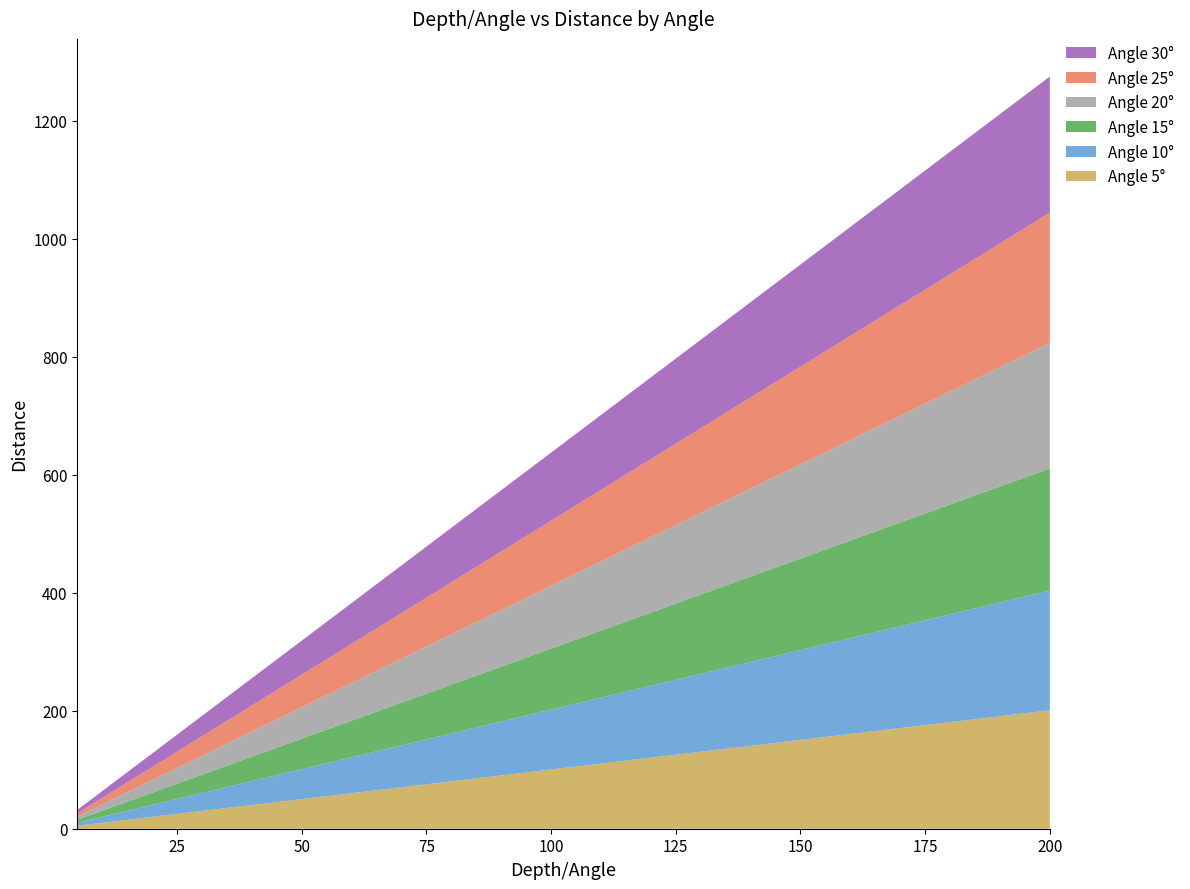

Reading right to left, extract all data points from this chart.

5: 200=200.8	195=195.7	190=190.7	185=185.7	180=180.7	175=175.7	170=170.6	165=165.6	160=160.6	155=155.6	150=150.6	145=145.6	140=140.5	135=135.5	130=130.5	125=125.5	120=120.5	115=115.4	110=110.4	105=105.4	100=100.4	95=95.4	90=90.3	85=85.3	80=80.3	75=75.3	70=70.3	65=65.2	60=60.2	55=55.2	50=50.2	45=45.2	40=40.2	35=35.1	30=30.1	25=25.1	20=20.1	15=15.1	10=10.0	5=5.0
10: 200=203.1	195=198.0	190=192.9	185=187.9	180=182.8	175=177.7	170=172.6	165=167.5	160=162.5	155=157.4	150=152.3	145=147.2	140=142.2	135=137.1	130=132.0	125=126.9	120=121.9	115=116.8	110=111.7	105=106.6	100=101.5	95=96.5	90=91.4	85=86.3	80=81.2	75=76.2	70=71.1	65=66.0	60=60.9	55=55.8	50=50.8	45=45.7	40=40.6	35=35.5	30=30.5	25=25.4	20=20.3	15=15.2	10=10.2	5=5.1
15: 200=207.1	195=201.9	190=196.7	185=191.5	180=186.3	175=181.2	170=176.0	165=170.8	160=165.6	155=160.5	150=155.3	145=150.1	140=144.9	135=139.8	130=134.6	125=129.4	120=124.2	115=119.1	110=113.9	105=108.7	100=103.5	95=98.4	90=93.2	85=88.0	80=82.8	75=77.6	70=72.5	65=67.3	60=62.1	55=56.9	50=51.8	45=46.6	40=41.4	35=36.2	30=31.1	25=25.9	20=20.7	15=15.5	10=10.4	5=5.2
20: 200=212.8	195=207.5	190=202.2	185=196.9	180=191.6	175=186.2	170=180.9	165=175.6	160=170.3	155=164.9	150=159.6	145=154.3	140=149.0	135=143.7	130=138.3	125=133.0	120=127.7	115=122.4	110=117.1	105=111.7	100=106.4	95=101.1	90=95.8	85=90.5	80=85.1	75=79.8	70=74.5	65=69.2	60=63.9	55=58.5	50=53.2	45=47.9	40=42.6	35=37.2	30=31.9	25=26.6	20=21.3	15=16.0	10=10.6	5=5.3
25: 200=220.7	195=215.2	190=209.6	185=204.1	180=198.6	175=193.1	170=187.6	165=182.1	160=176.5	155=171.0	150=165.5	145=160.0	140=154.5	135=149.0	130=143.4	125=137.9	120=132.4	115=126.9	110=121.4	105=115.9	100=110.3	95=104.8	90=99.3	85=93.8	80=88.3	75=82.8	70=77.2	65=71.7	60=66.2	55=60.7	50=55.2	45=49.7	40=44.1	35=38.6	30=33.1	25=27.6	20=22.1	15=16.6	10=11.0	5=5.5
30: 200=230.9	195=225.2	190=219.4	185=213.6	180=207.8	175=202.1	170=196.3	165=190.5	160=184.8	155=179.0	150=173.2	145=167.4	140=161.7	135=155.9	130=150.1	125=144.3	120=138.6	115=132.8	110=127.0	105=121.2	100=115.5	95=109.7	90=103.9	85=98.1	80=92.4	75=86.6	70=80.8	65=75.1	60=69.3	55=63.5	50=57.7	45=52.0	40=46.2	35=40.4	30=34.6	25=28.9	20=23.1	15=17.3	10=11.5	5=5.8